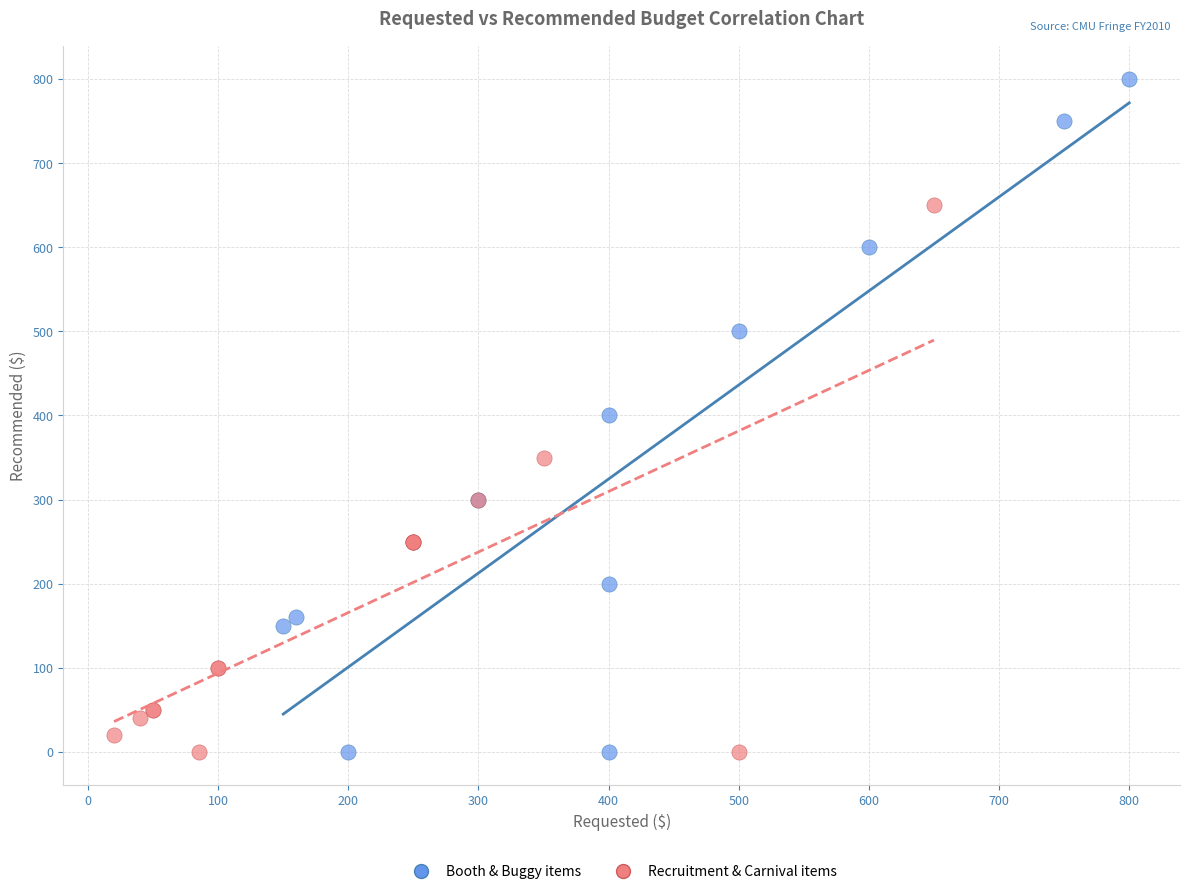

Which series contains the highest Y value?

Booth & Buggy items